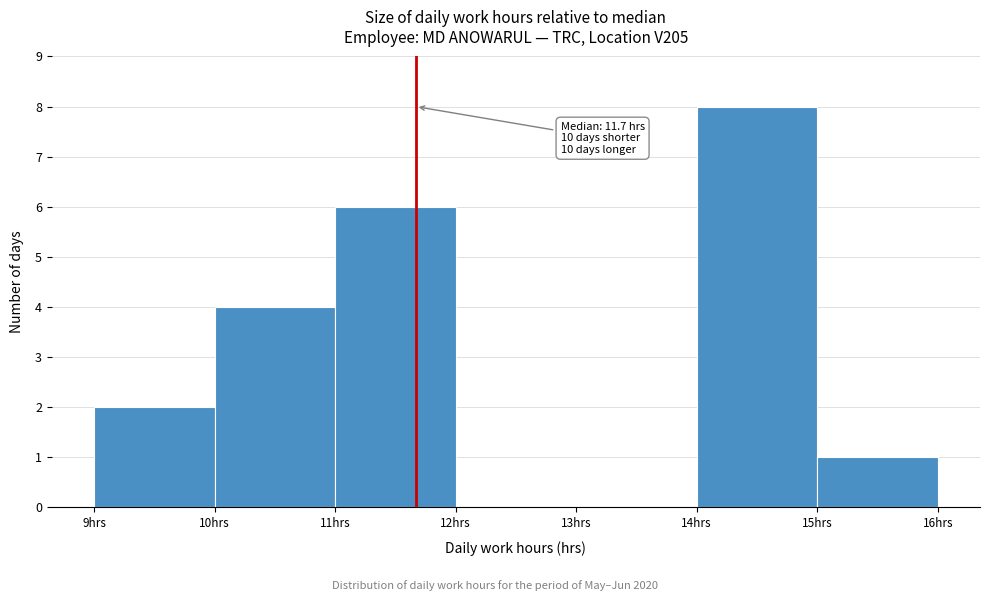

Over which range of the x-axis is the bar tallest?

14 to 15